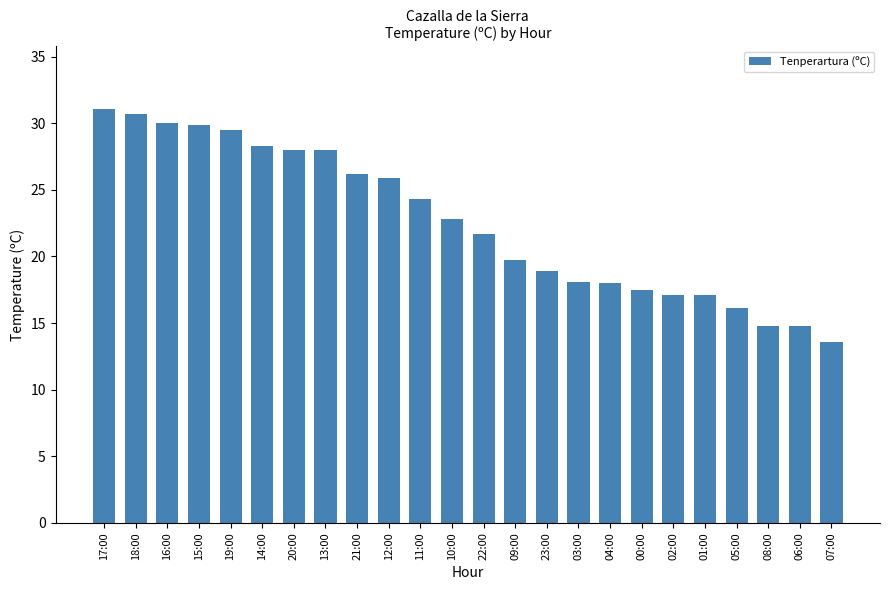

True or false: the data shows 9.3 at 12:00.

False